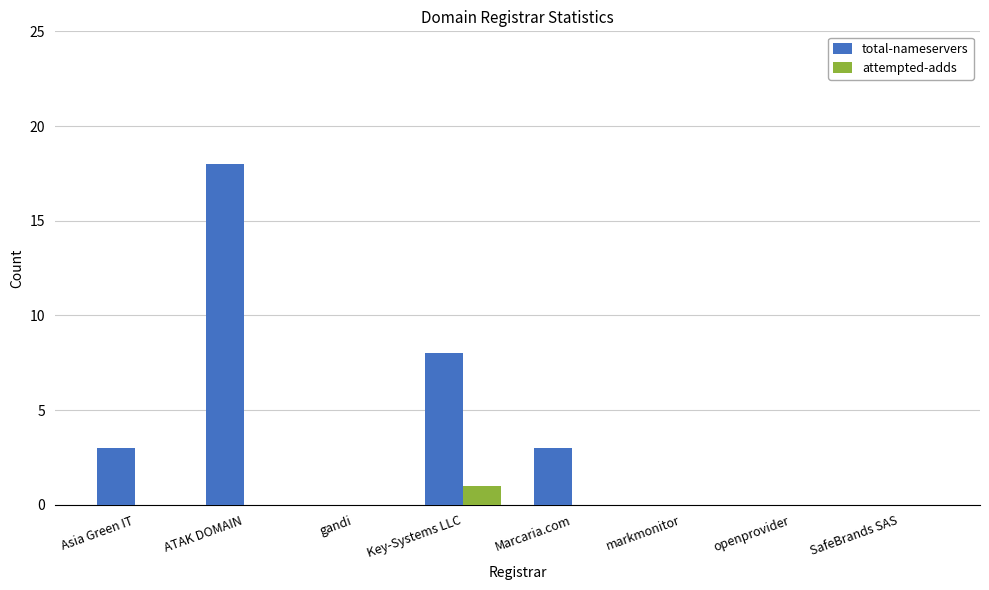

At which label is total-nameservers closest to 9?

Key-Systems LLC